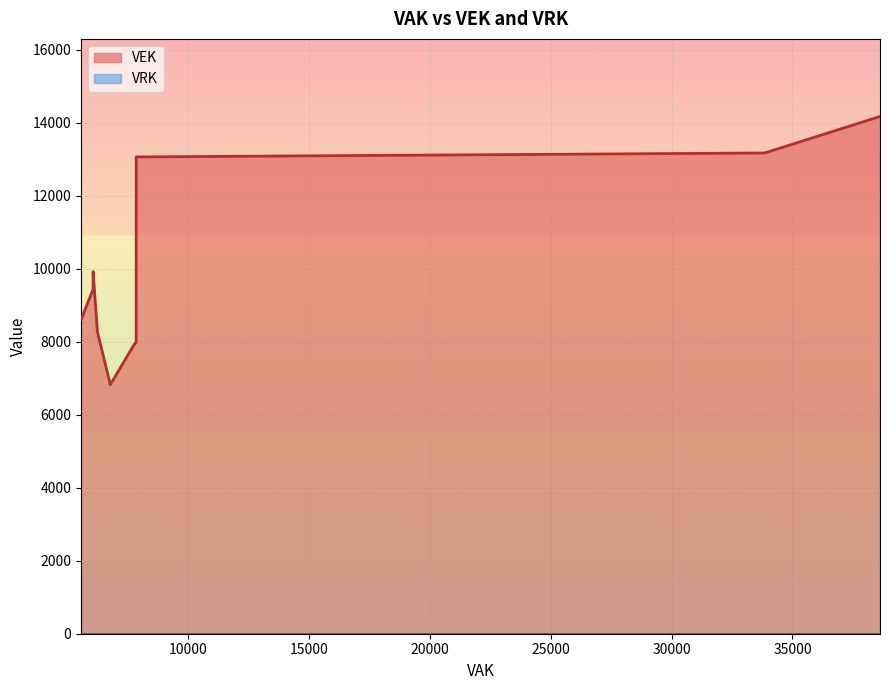

List the labels in order of VRK value, largest first.

0, 1, 2, 3, 4, 5, 6, 7, 8, 9, 10, 11, 12, 13, 14, 15, 16, 17, 18, 19, 20, 21, 22, 23, 24, 25, 26